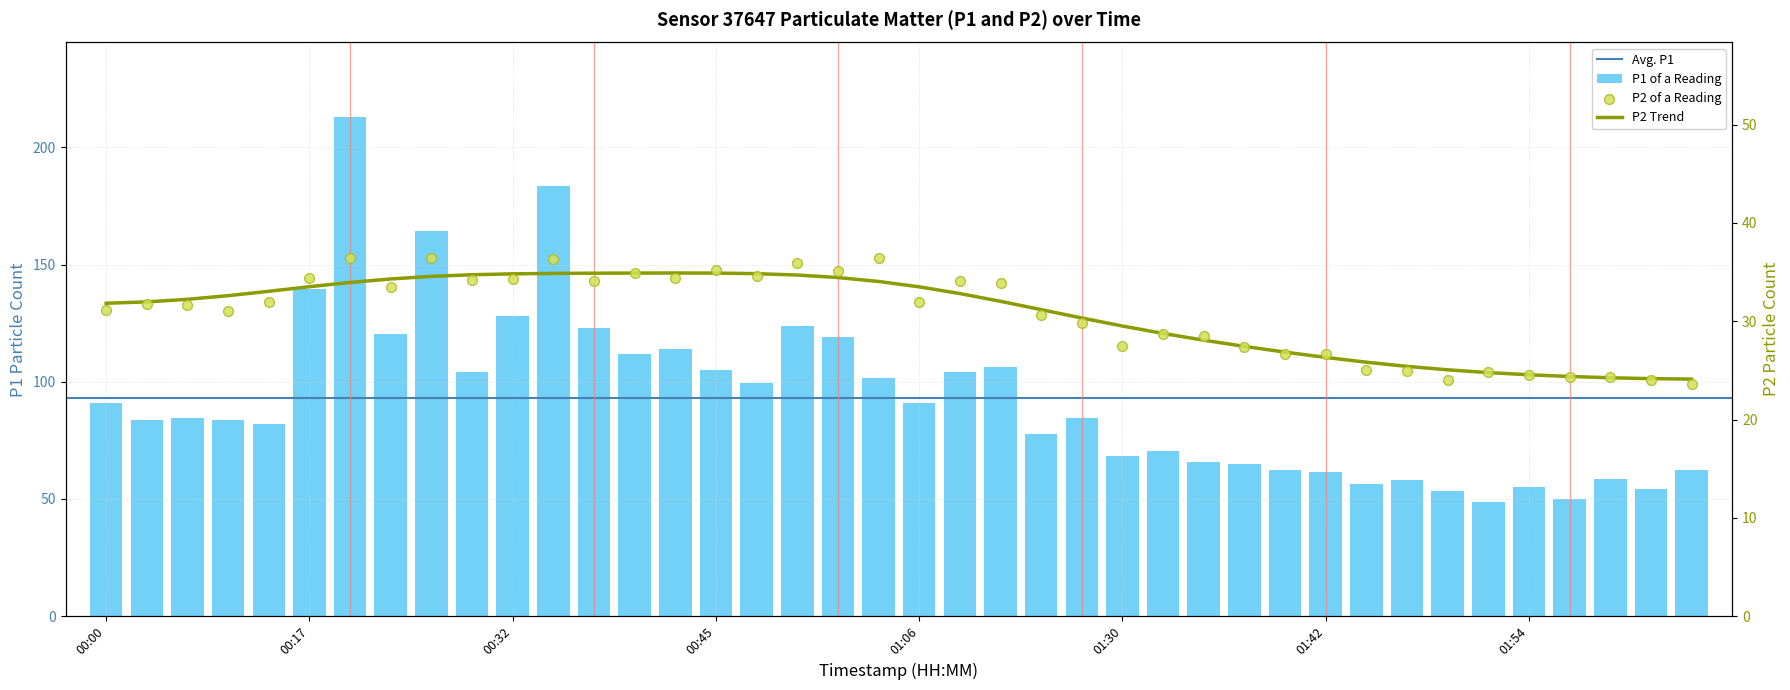

At how many categories does at least one series exceed 78?

24